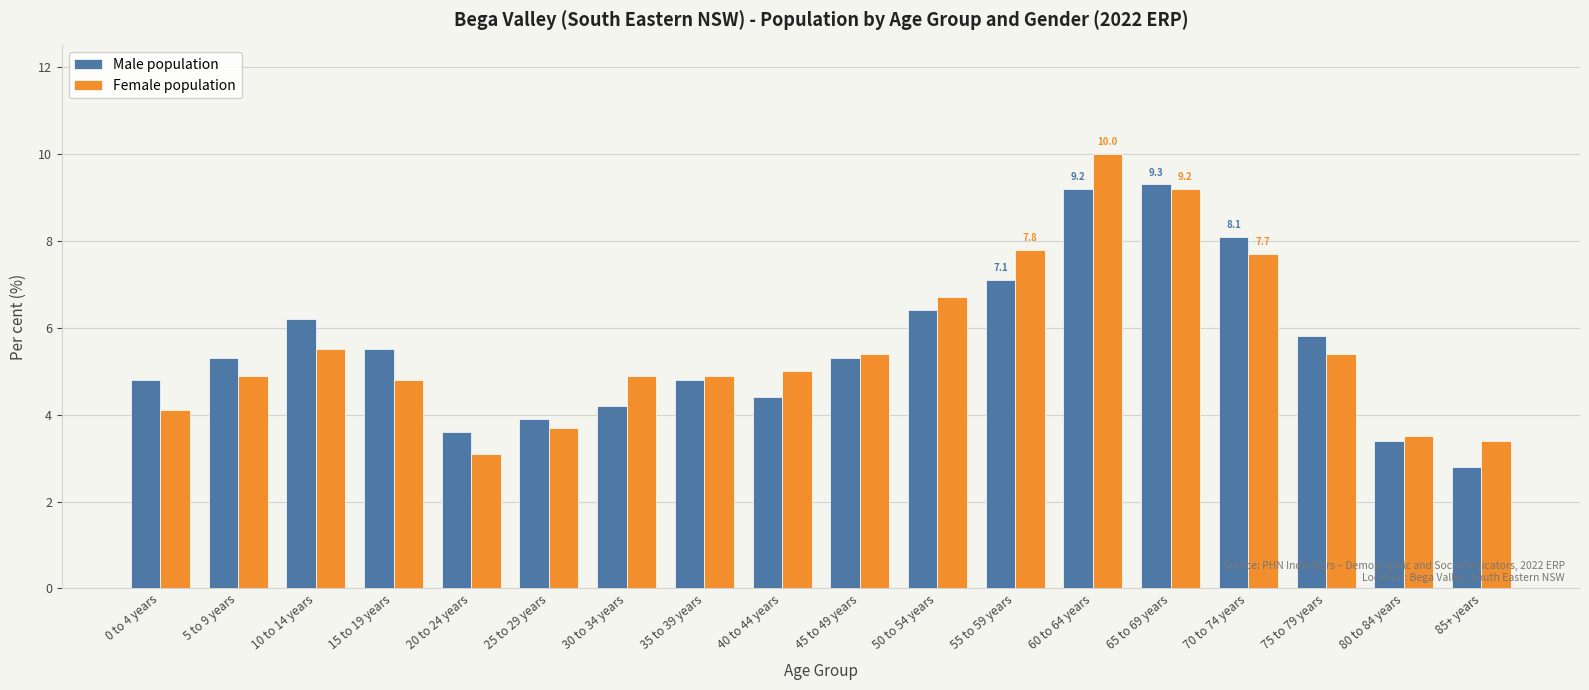

Does the chart contain any negative values?

No